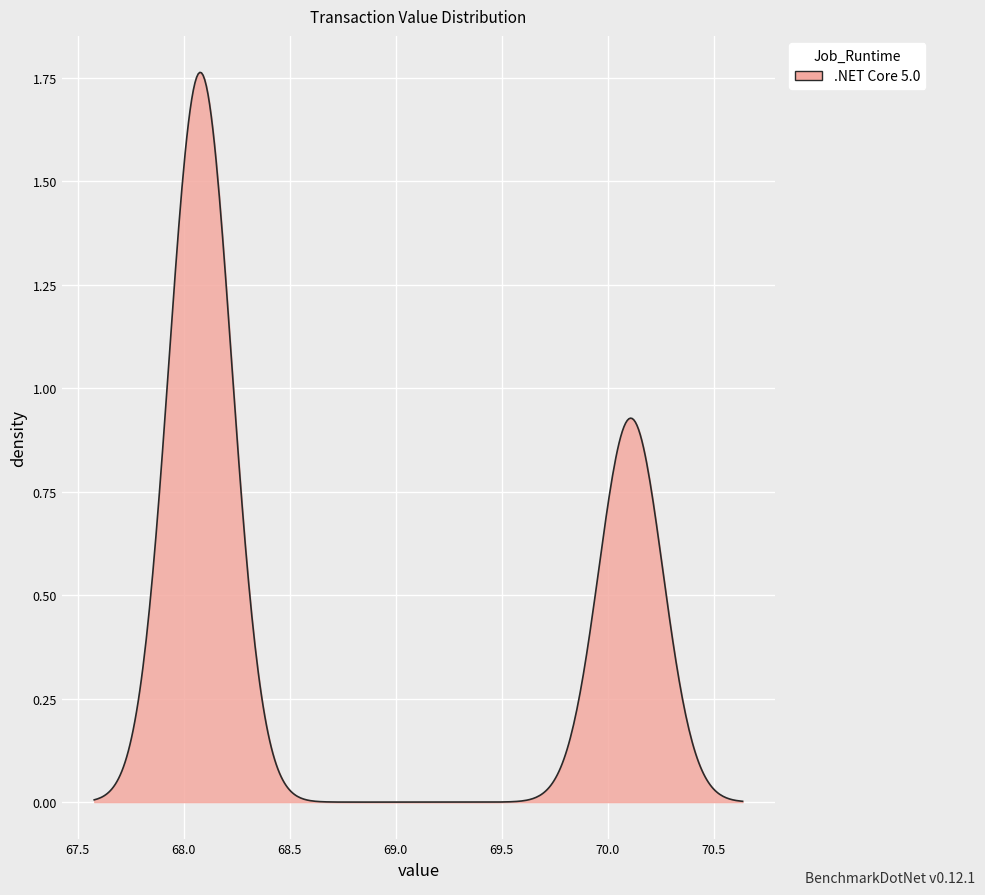

How many lines are shown in the chart?

1